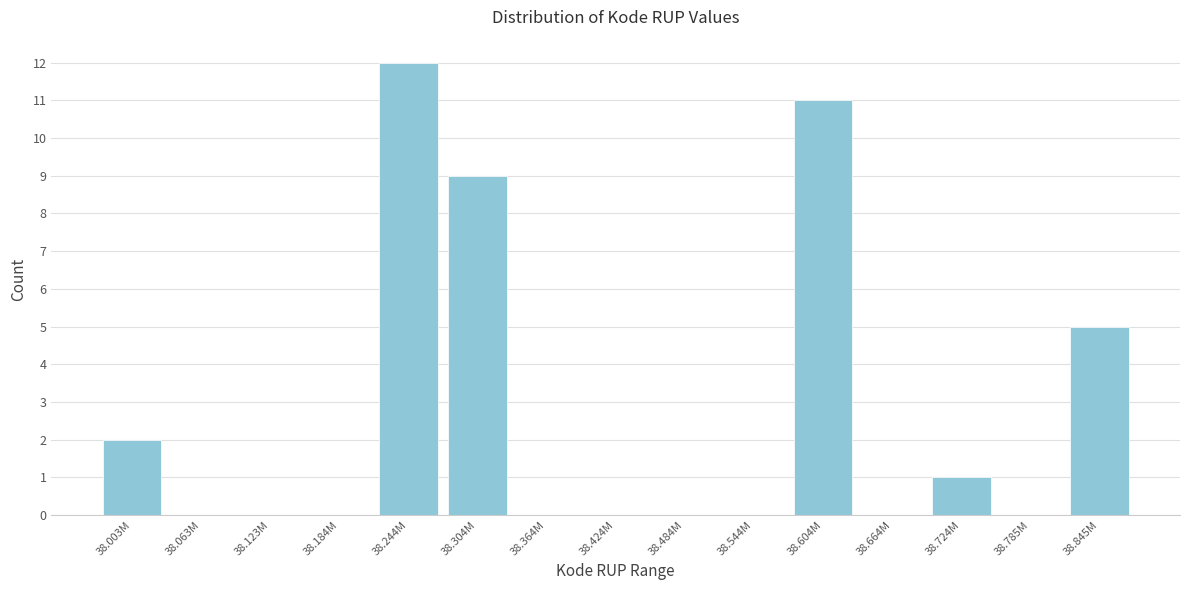

Reading left to right, transcribe all the data shown in this chart.

38.003M=2	38.063M=0	38.123M=0	38.184M=0	38.244M=12	38.304M=9	38.364M=0	38.424M=0	38.484M=0	38.544M=0	38.604M=11	38.664M=0	38.724M=1	38.785M=0	38.845M=5